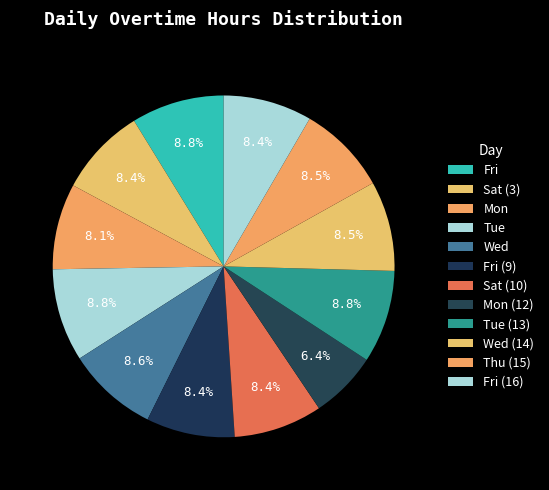

How many slices are in this pie chart?

12